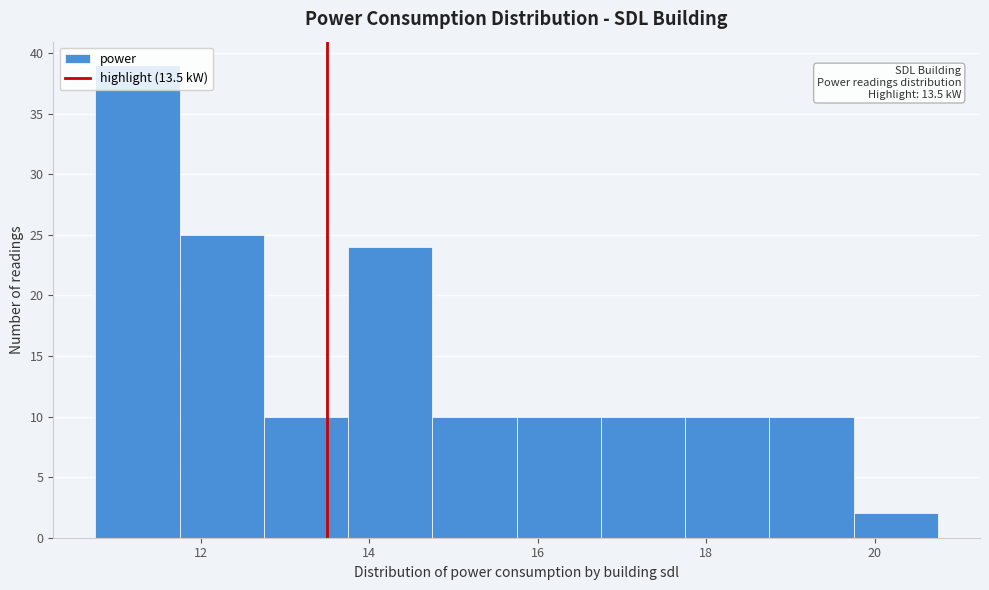

Over which range of the x-axis is the bar tallest?

10.75 to 11.75